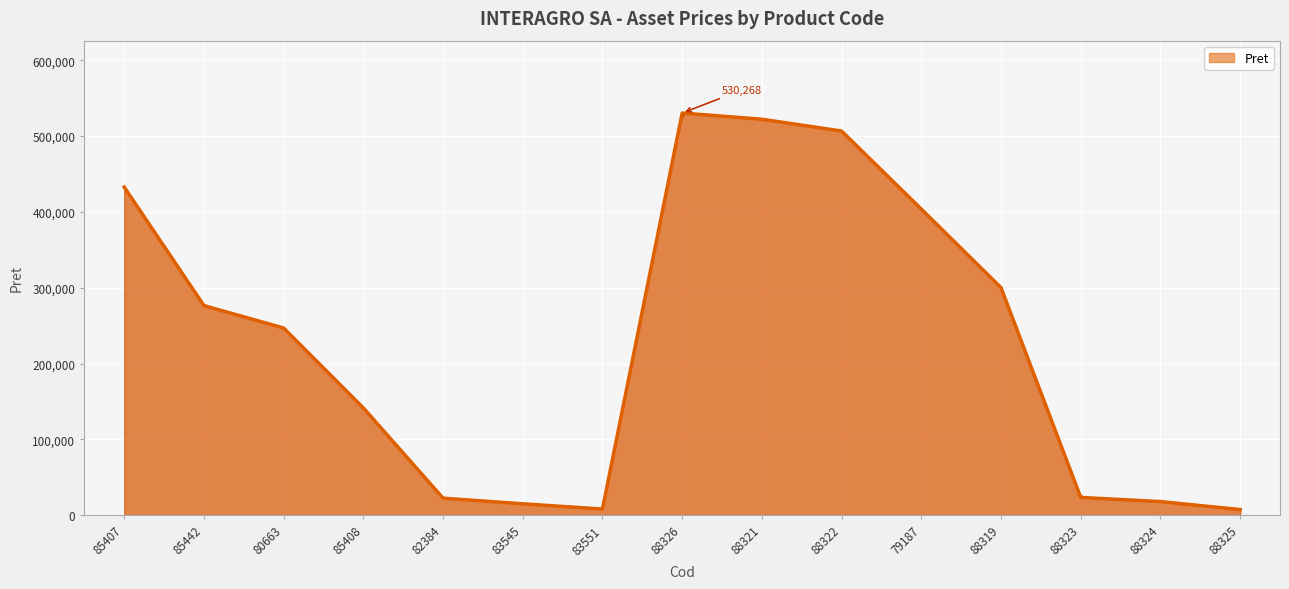

How many lines are shown in the chart?

1